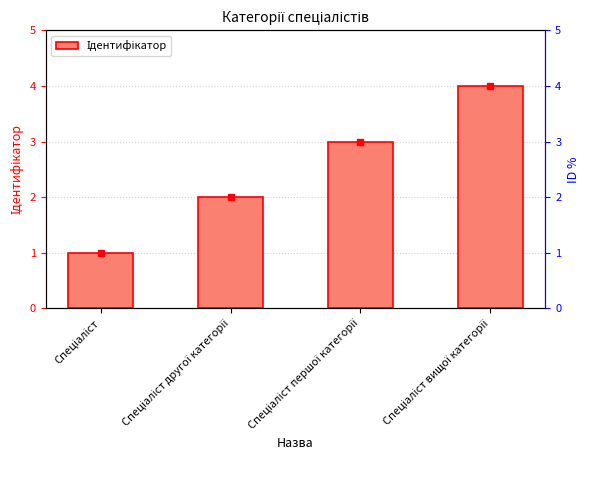

Are the bars horizontal?

No